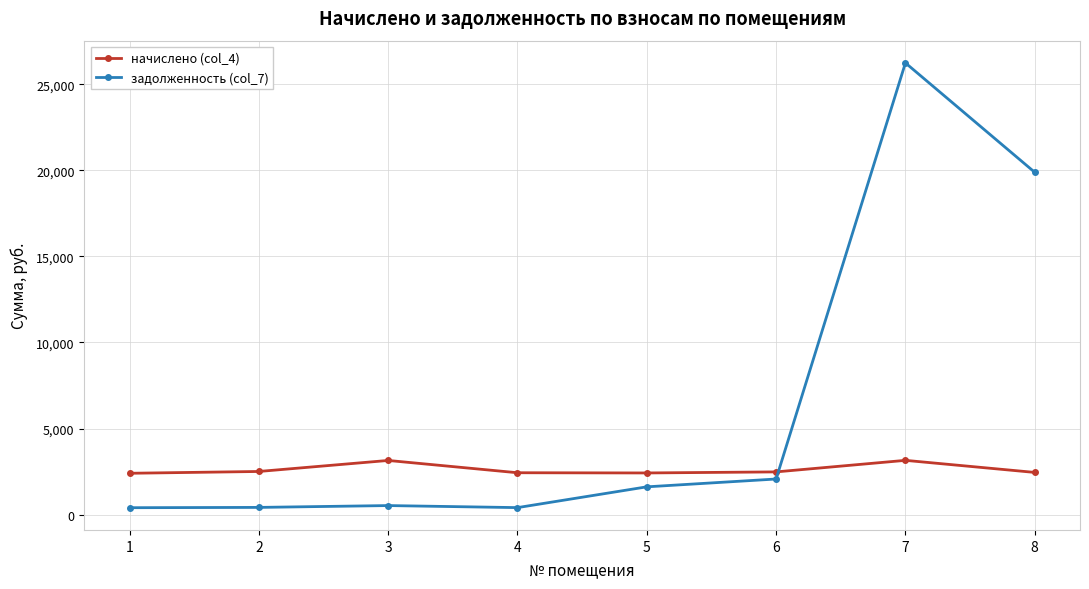

List the series in order of their overall mean, highest first.

задолженность (col_7), начислено (col_4)